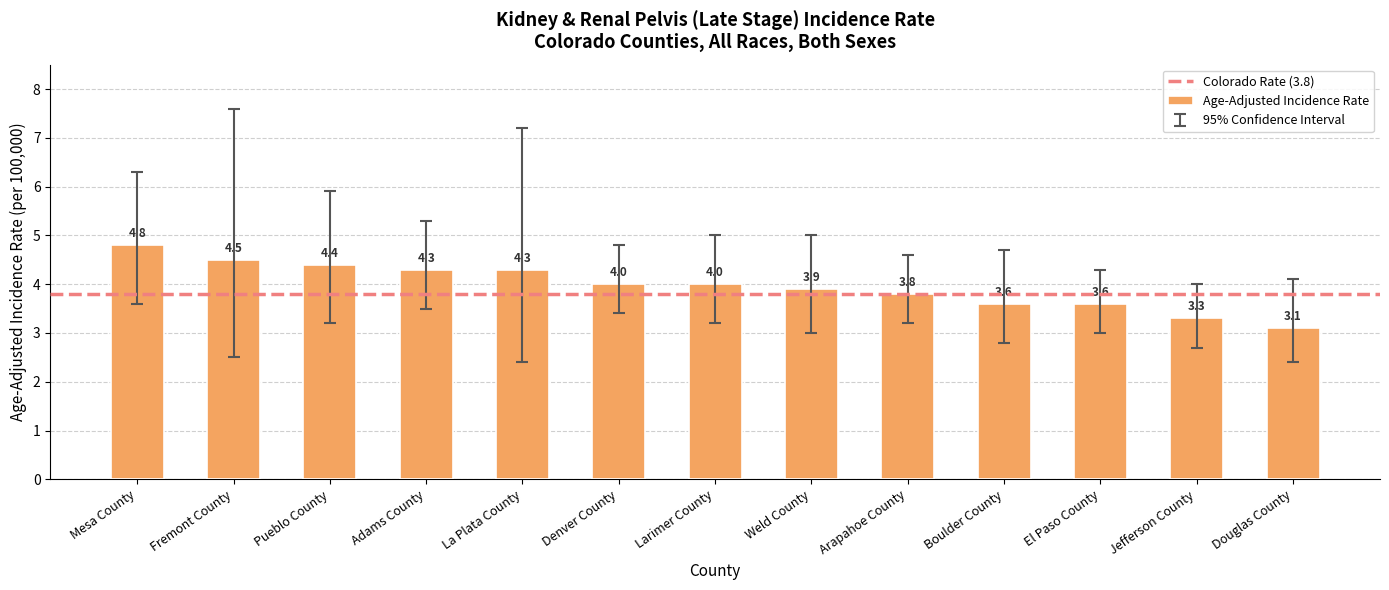

What is the label of the 8th bar from the right?

Denver County